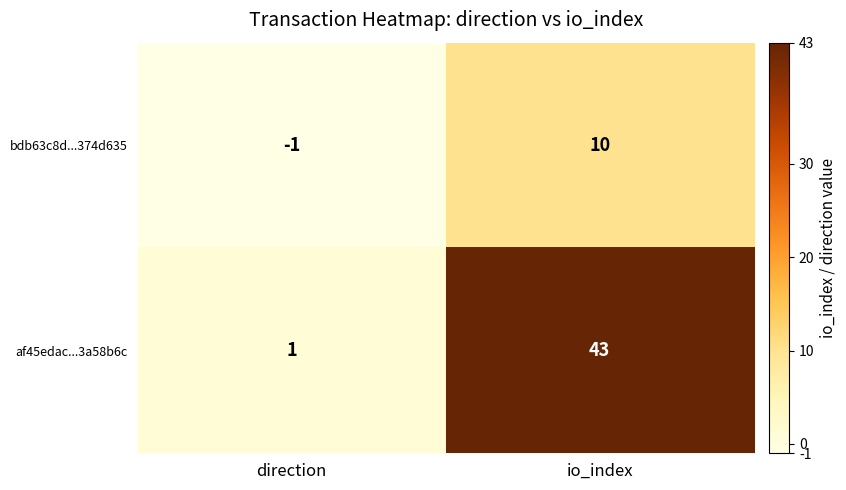

At how many categories does at least one series exceed 14?

1